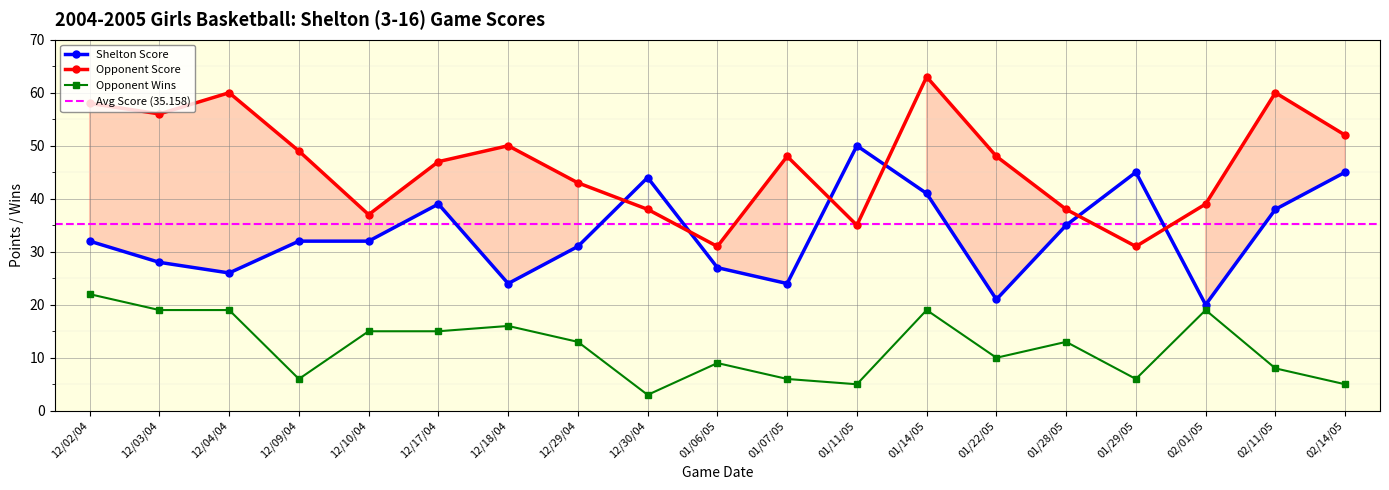

List the labels in order of Opponent Wins value, smallest first.

12/30/04, 01/11/05, 02/14/05, 12/09/04, 01/07/05, 01/29/05, 02/11/05, 01/06/05, 01/22/05, 12/29/04, 01/28/05, 12/10/04, 12/17/04, 12/18/04, 12/03/04, 12/04/04, 01/14/05, 02/01/05, 12/02/04